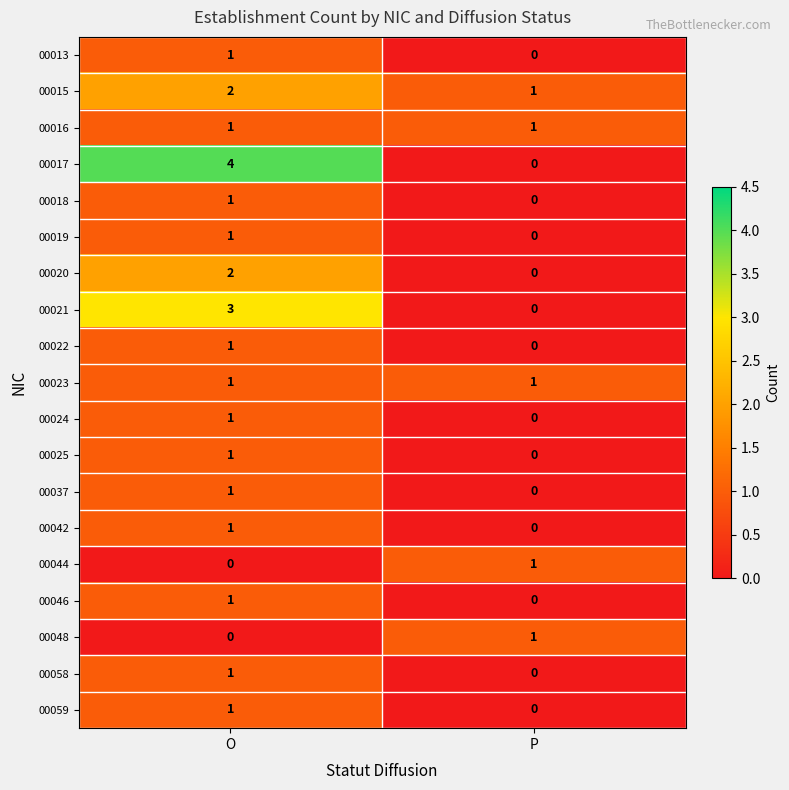

What is the spread (max minus min) of values at O?

4